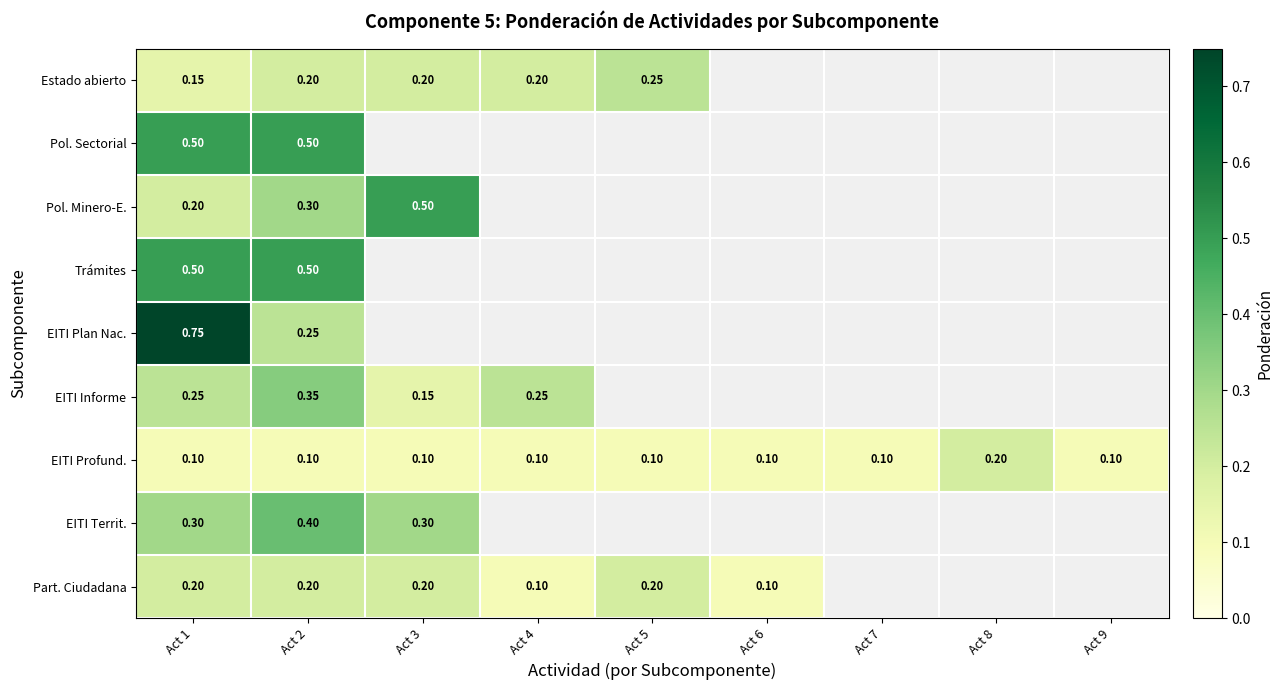

Which category has the highest value across all series?

Act 1